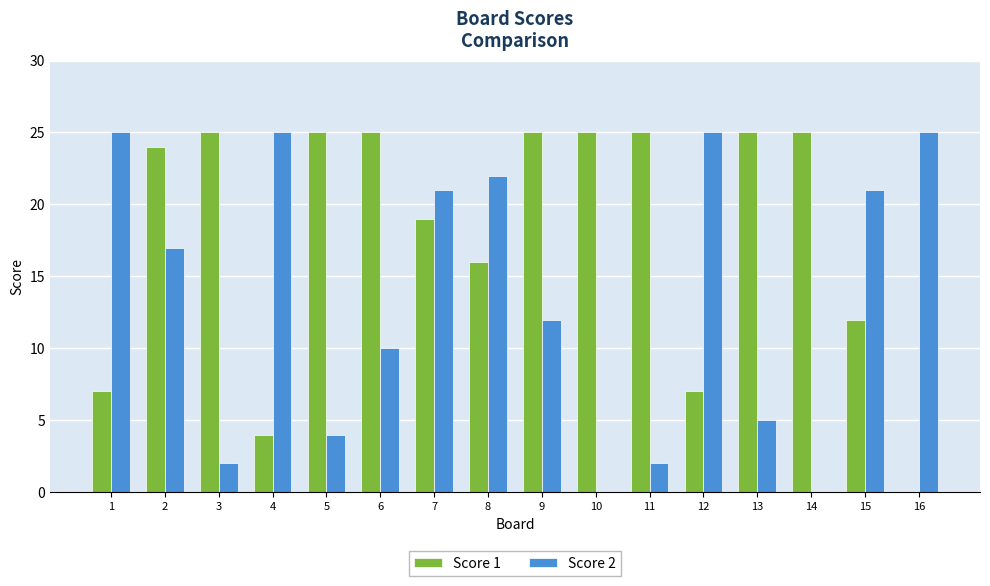

What is the sum of all Score 1 values?

289